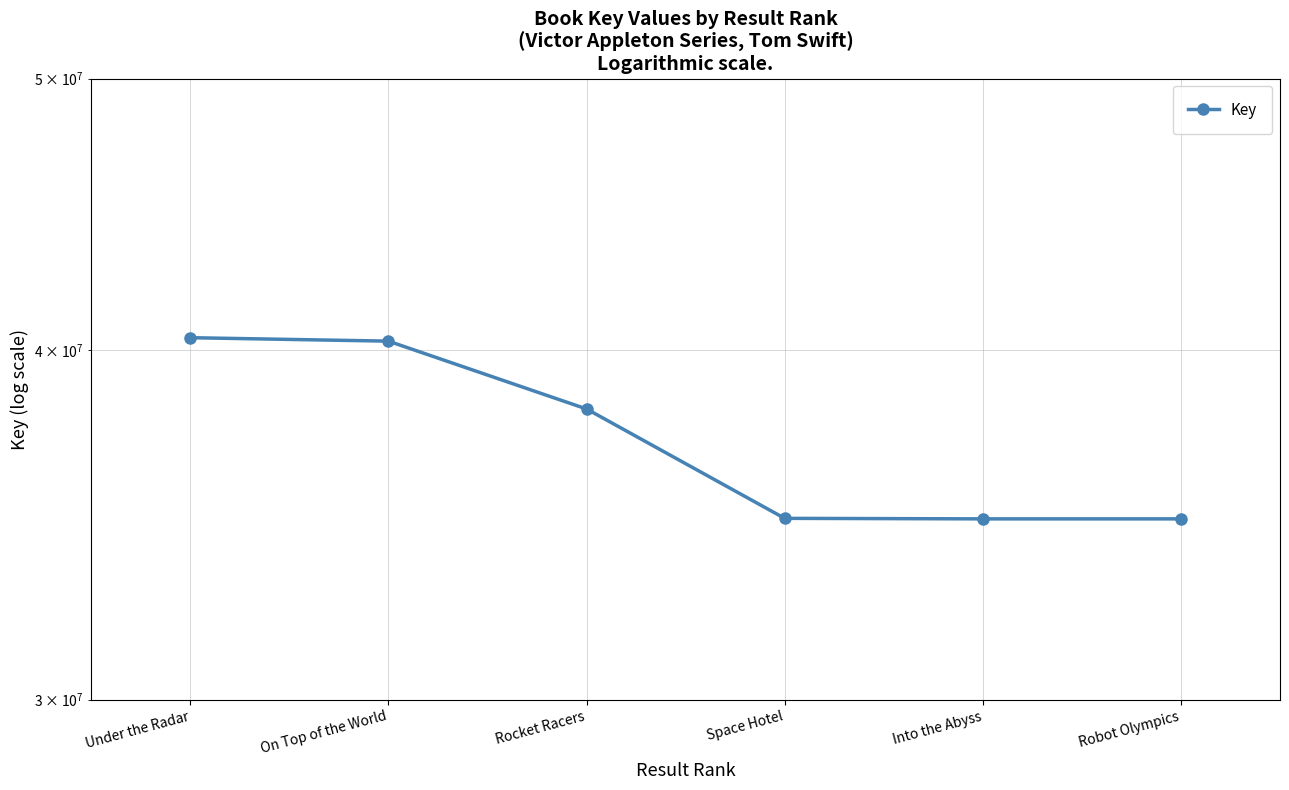

What position from the right is Under the Radar?

6